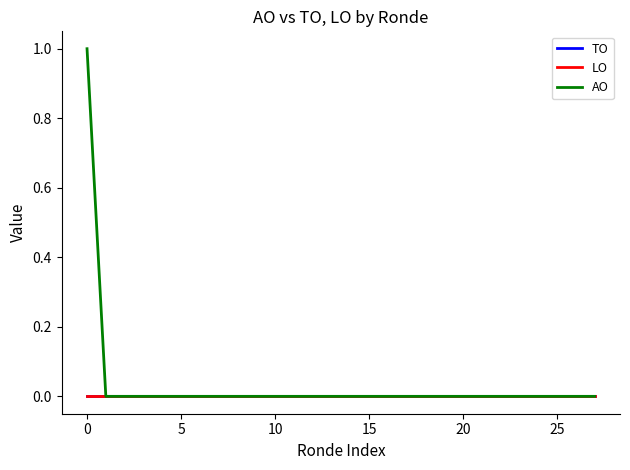

Does the chart display data point markers on the line(s)?

No